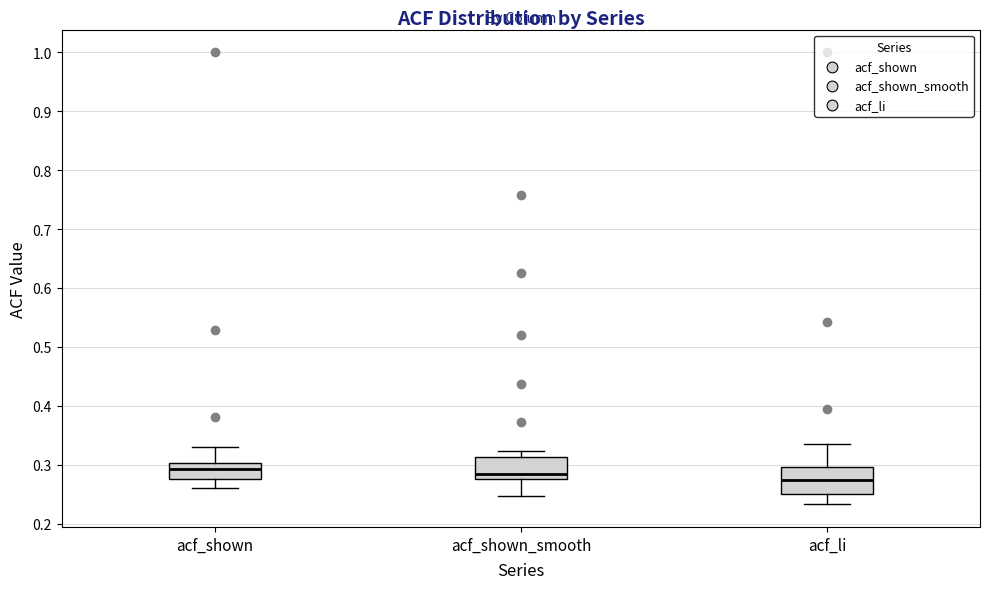

Reading left to right, transcribe this box plot: for each box, give where its median line is, the range the box spans, and where its two whiskers end, as read against the y-axis. The values are not printed on the chart, so give them approximately, as read against the axis.

acf_shown: median 0.29, box 0.28 to 0.30, whiskers 0.26 to 0.33
acf_shown_smooth: median 0.28 (just above the box's lower edge), box 0.28 to 0.31, whiskers 0.25 to 0.32
acf_li: median 0.27, box 0.25 to 0.30, whiskers 0.23 to 0.34